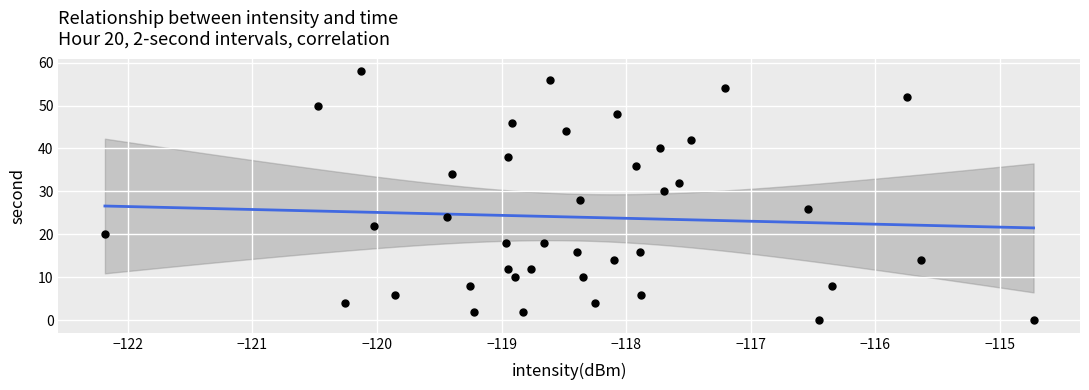

What is the range of Y values (max minus min)?

58